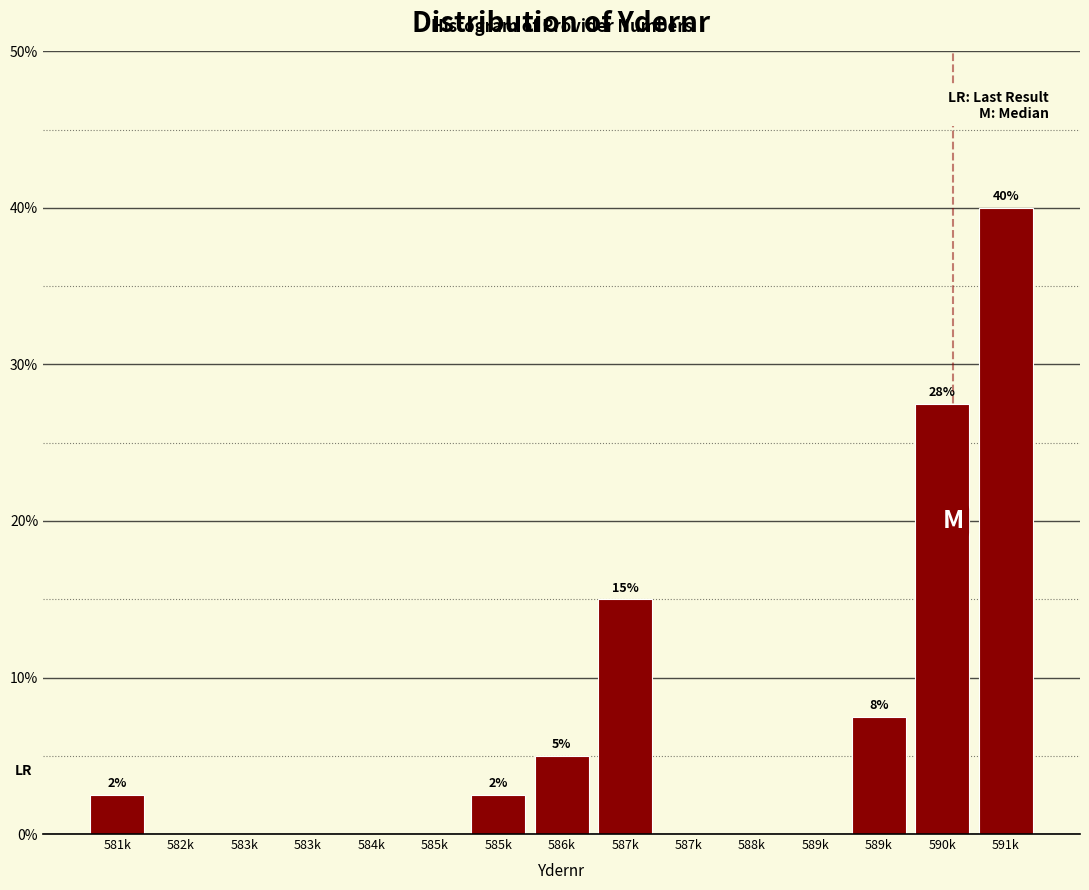

How many series are shown in this chart?

1